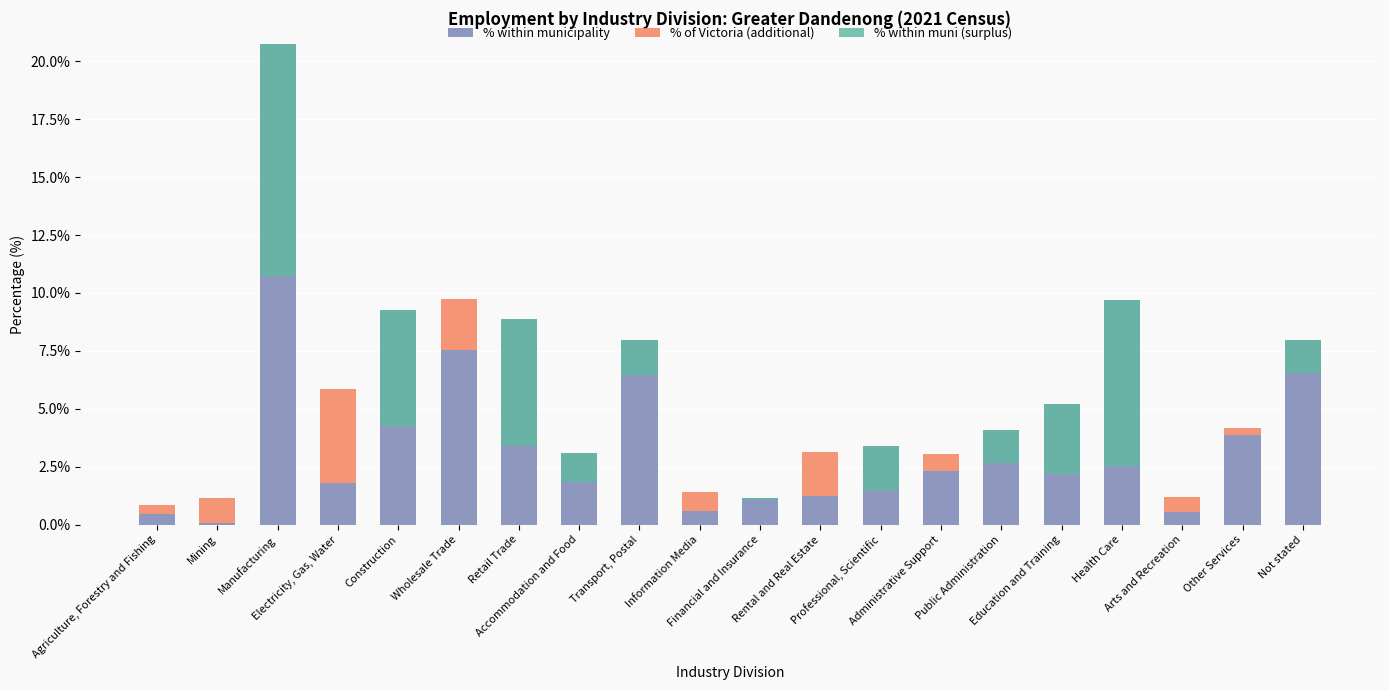

What is the difference between the highest and lowest values at Rental and Real Estate?

1.9